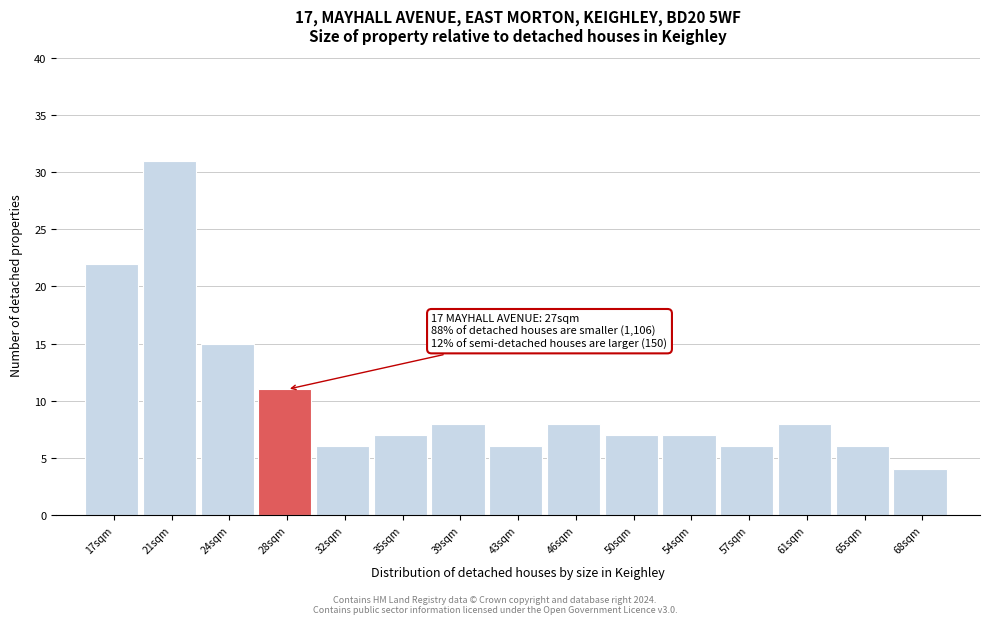

Which range on the x-axis has the tallest bar?

18.5 to 22.5